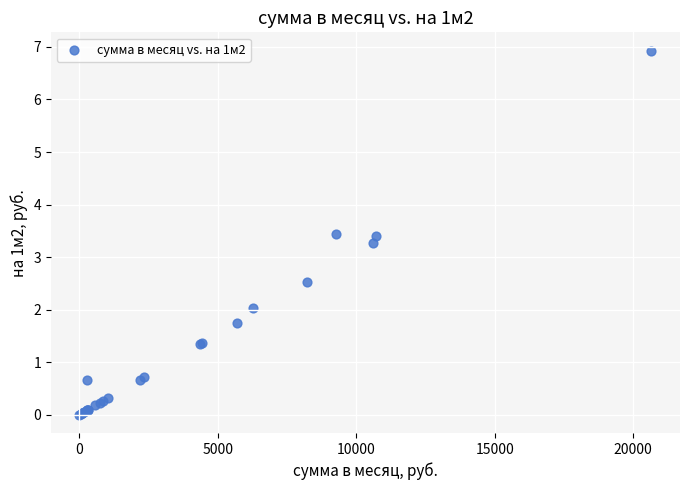

What Y value in the scatter plot is closest to 3?

3.3